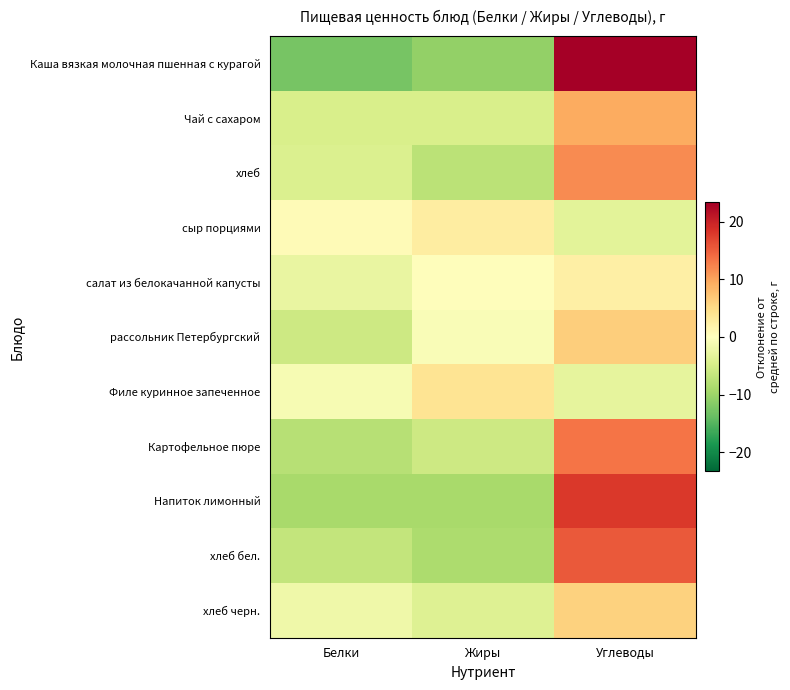

Which series has the largest range (max minus min)?

Каша вязкая молочная пшенная с курагой